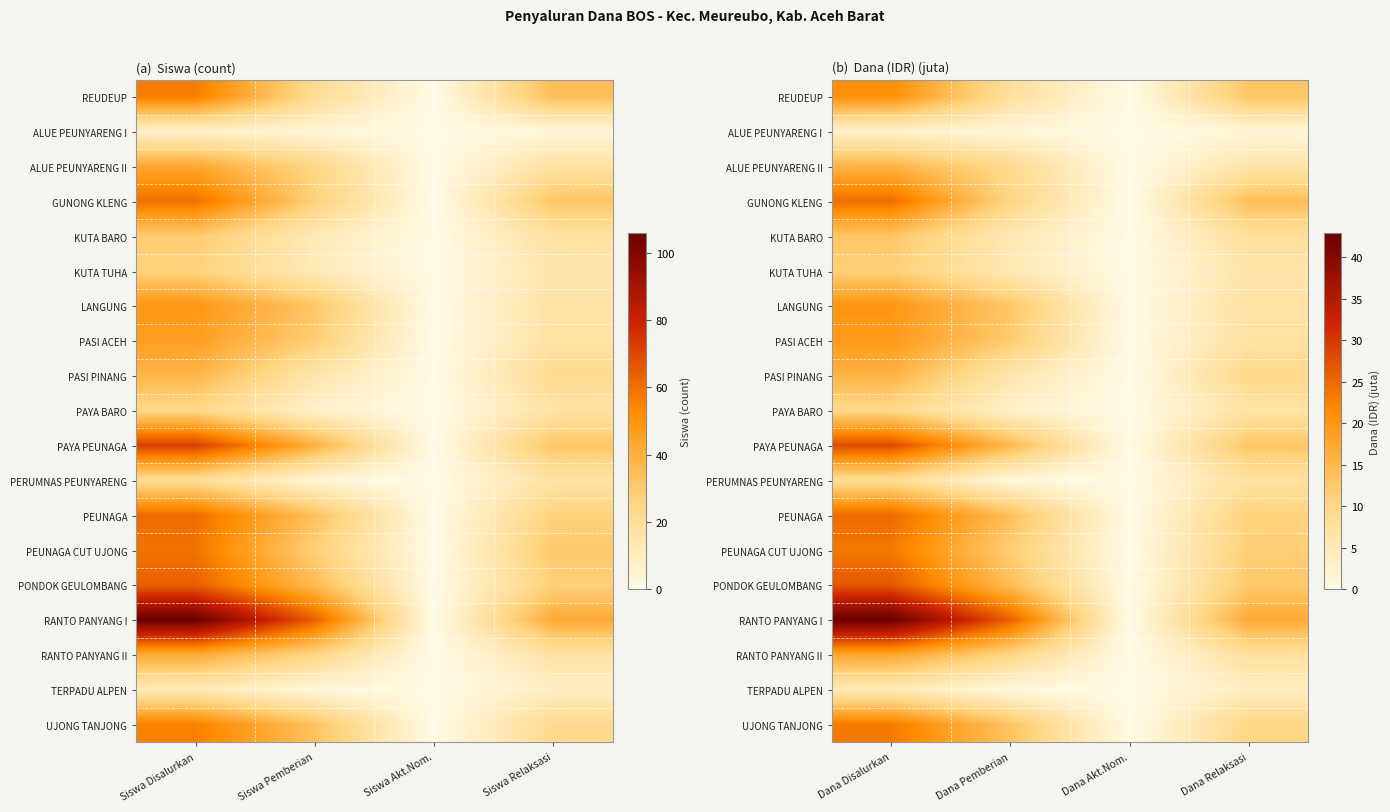

What is the difference between the maximum and minimum values in the KUTA BARO series?

13.1